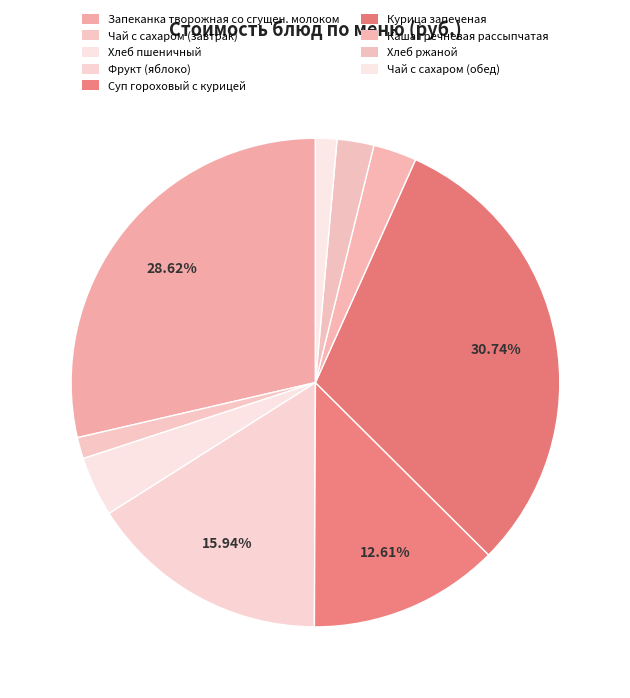

How many slices are in this pie chart?

9